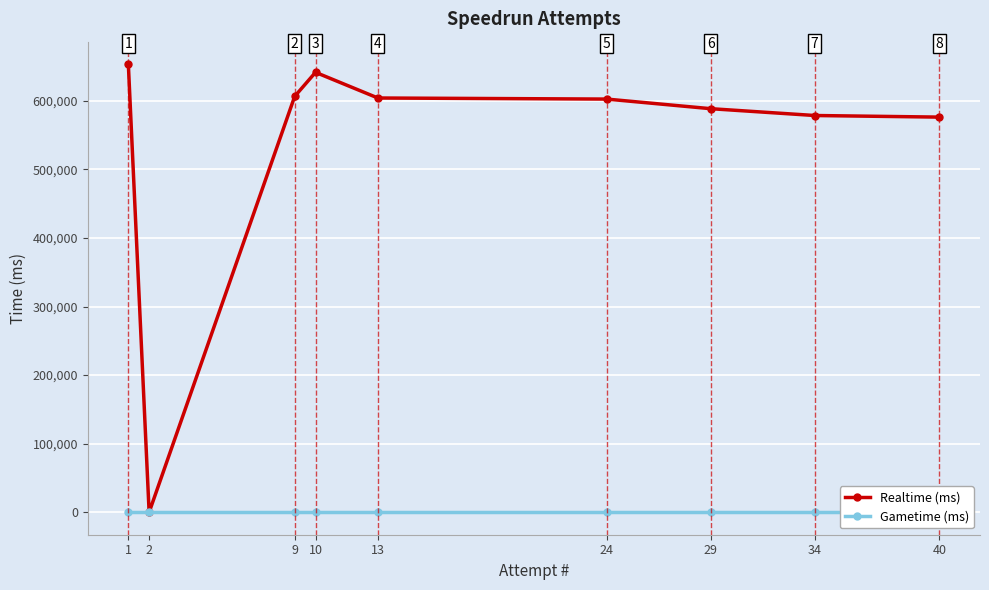

True or false: Realtime (ms) and Gametime (ms) intersect in this chart.

False